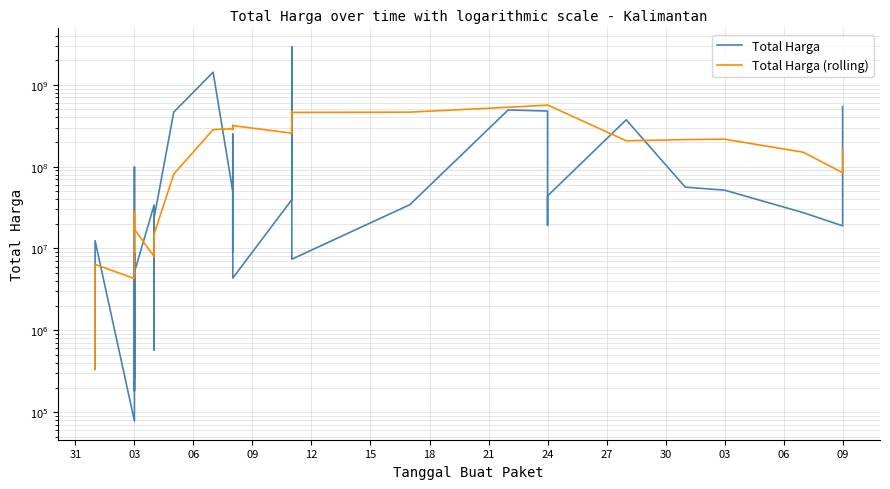

What is the average value of the Total Harga (rolling) series?

198931112.0